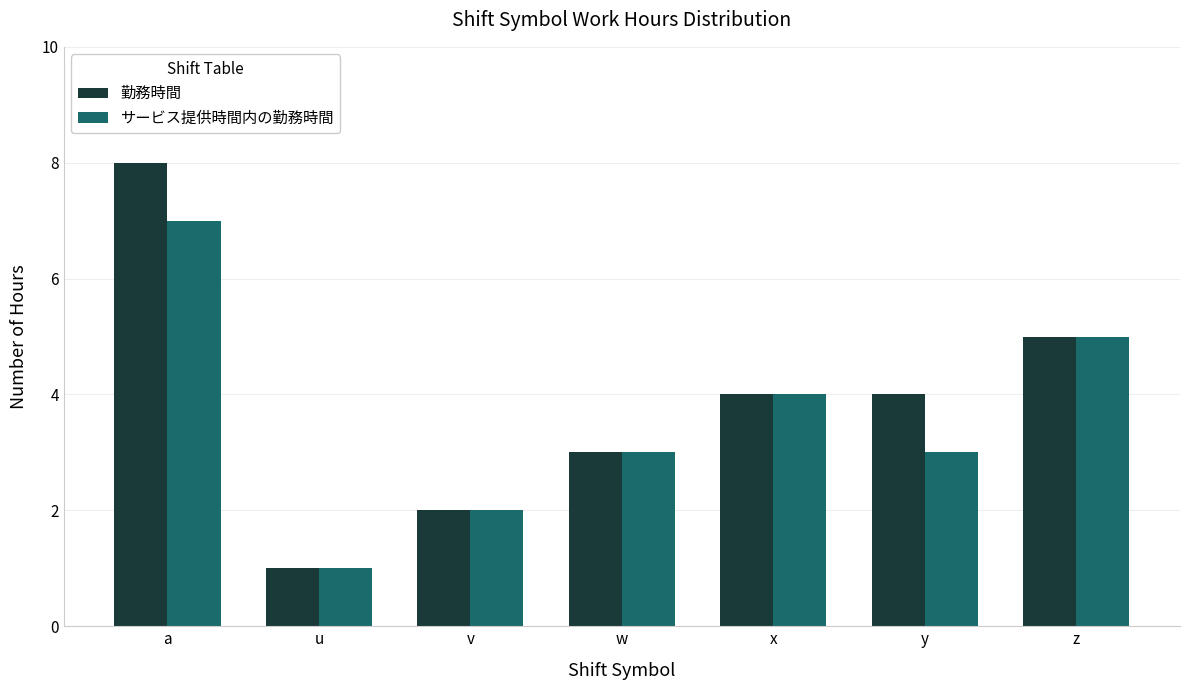

Reading left to right, extract all data points from this chart.

勤務時間: 8	1	2	3	4	4	5
サービス提供時間内の勤務時間: 7	1	2	3	4	3	5